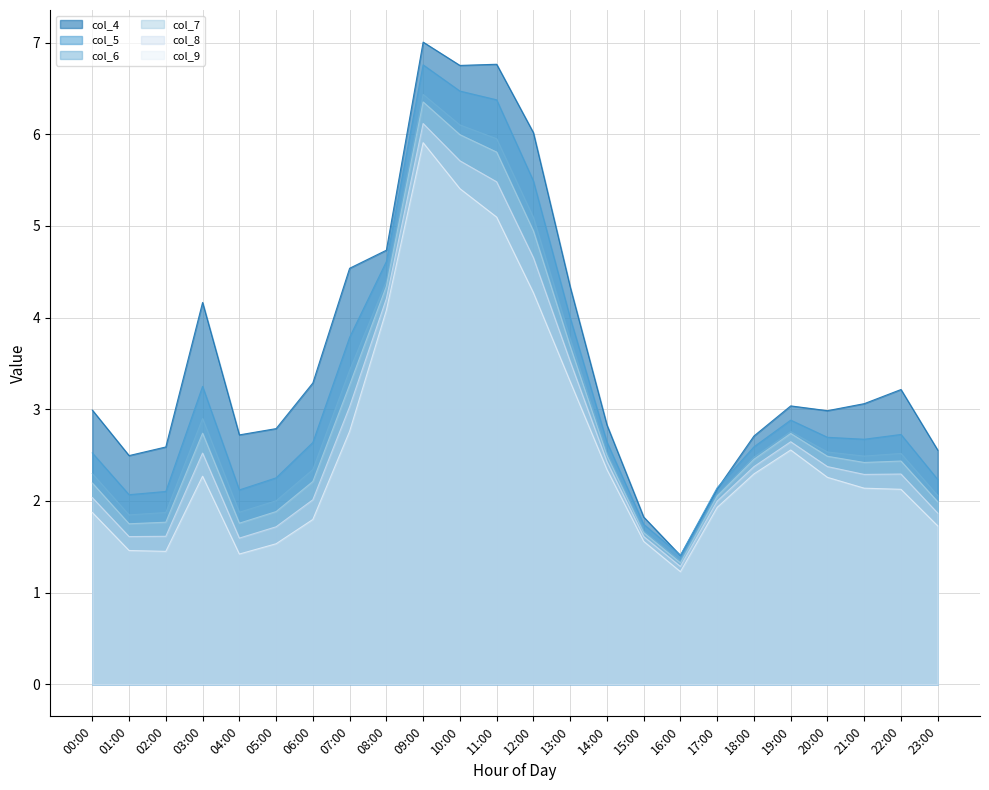

What is the label of the 7th point from the right?

17:00